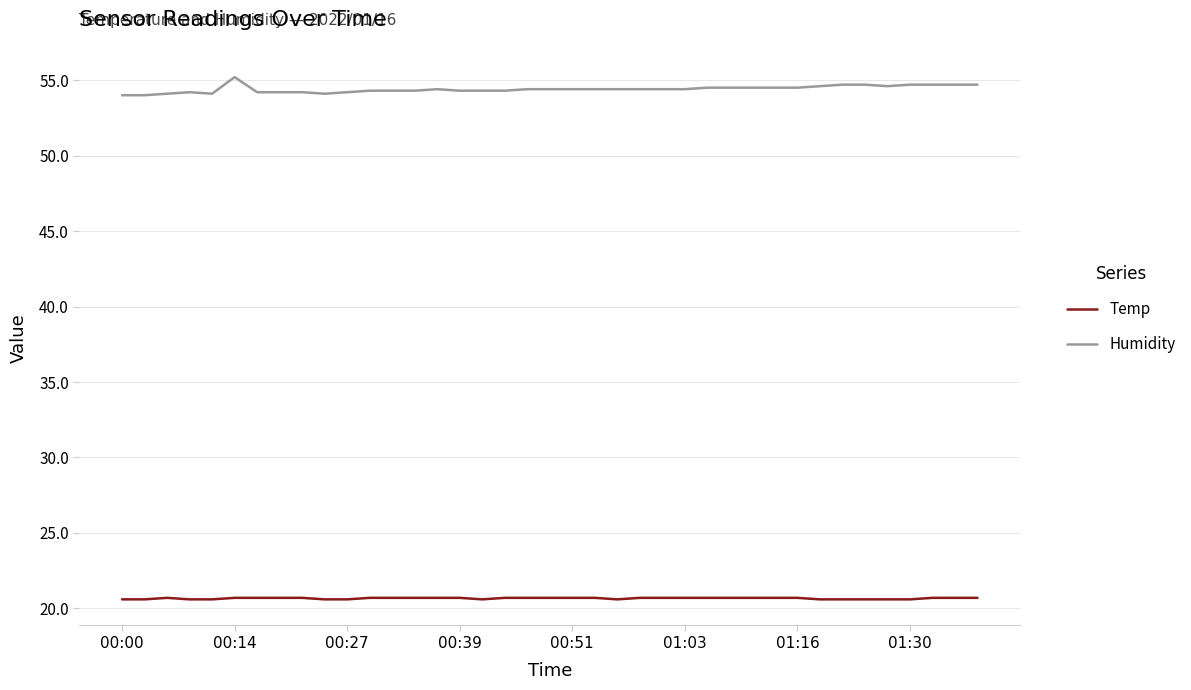

What is the average value of the Temp series?

20.7